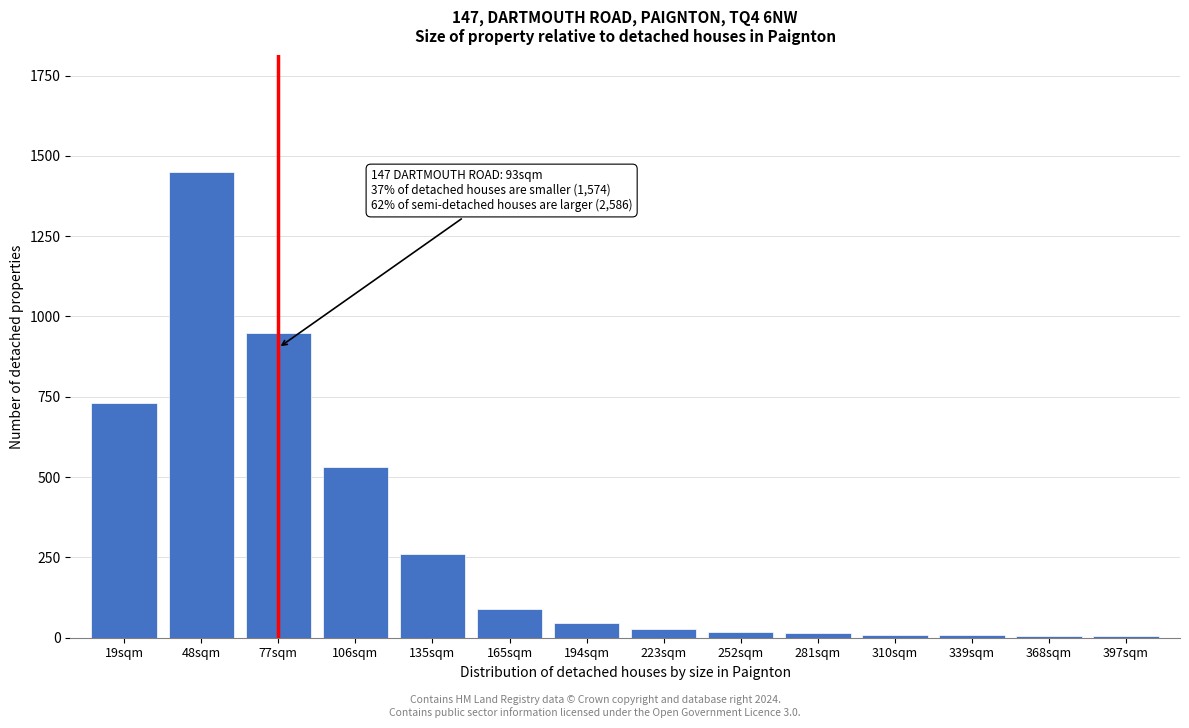

What is the change in value from 106sqm to 194sqm?

-485